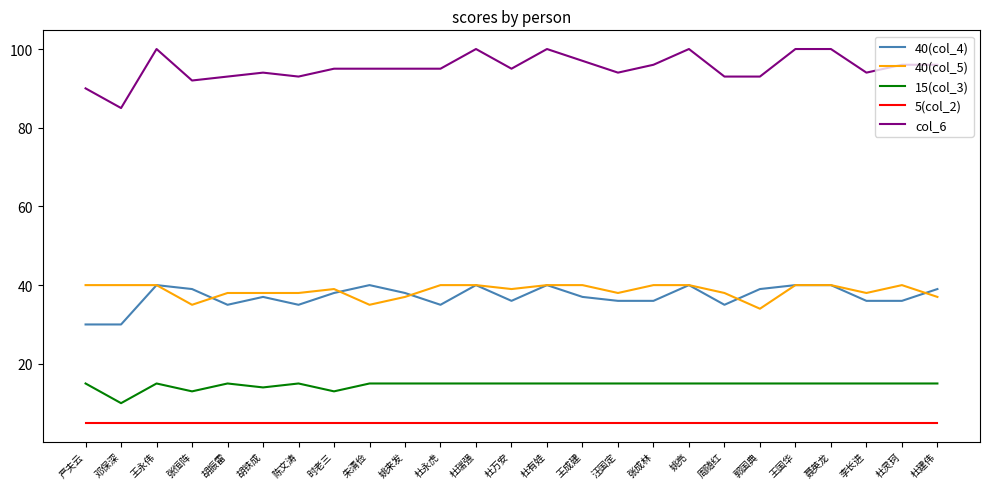

What is the maximum value shown in the chart?

100